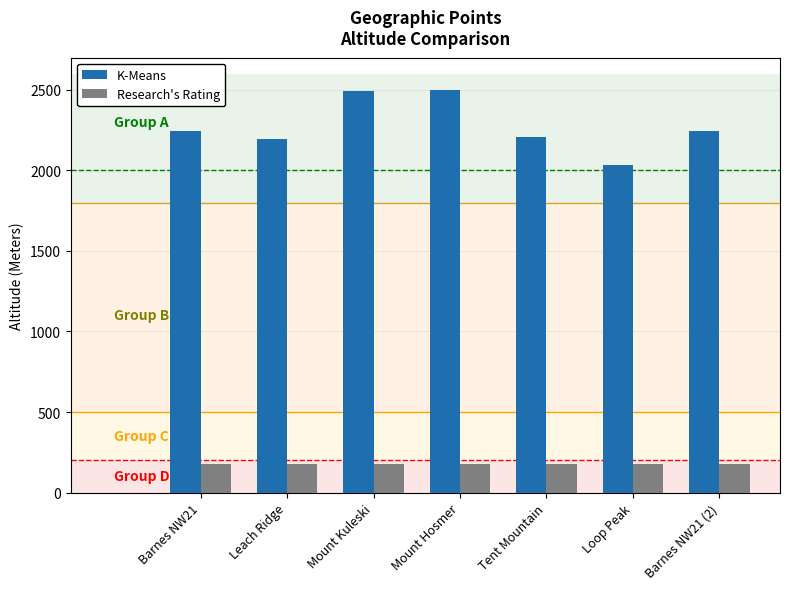

Which category has the lowest value in the K-Means series?

Loop Peak